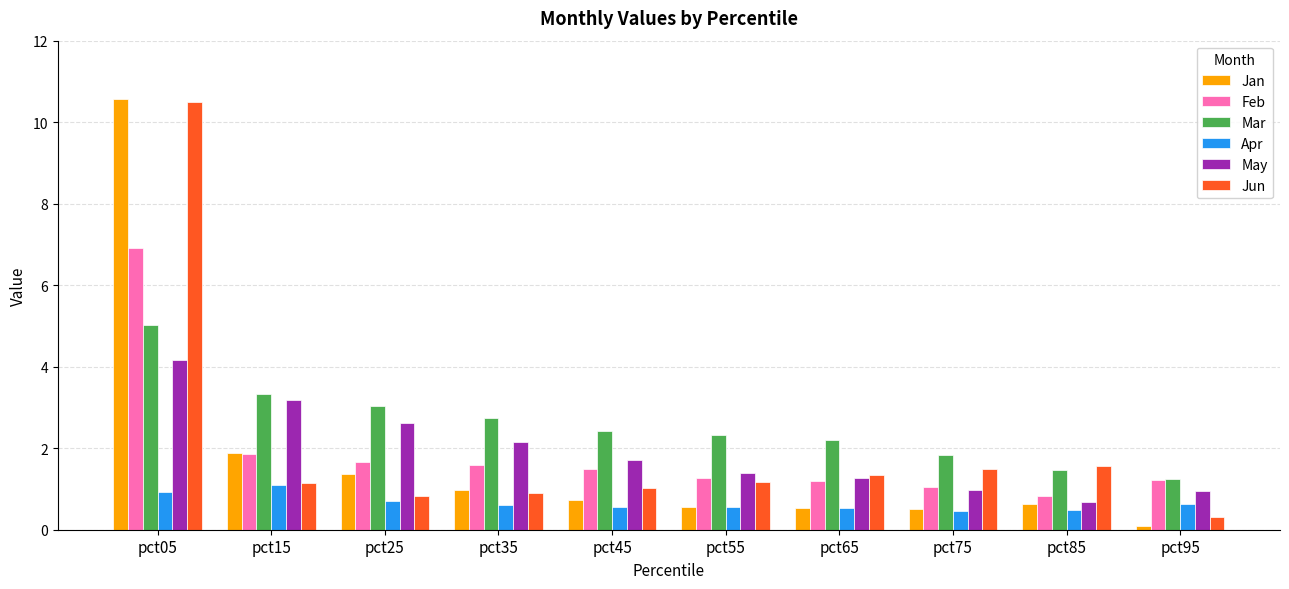

What are all the series names shown in the legend?

Jan, Feb, Mar, Apr, May, Jun